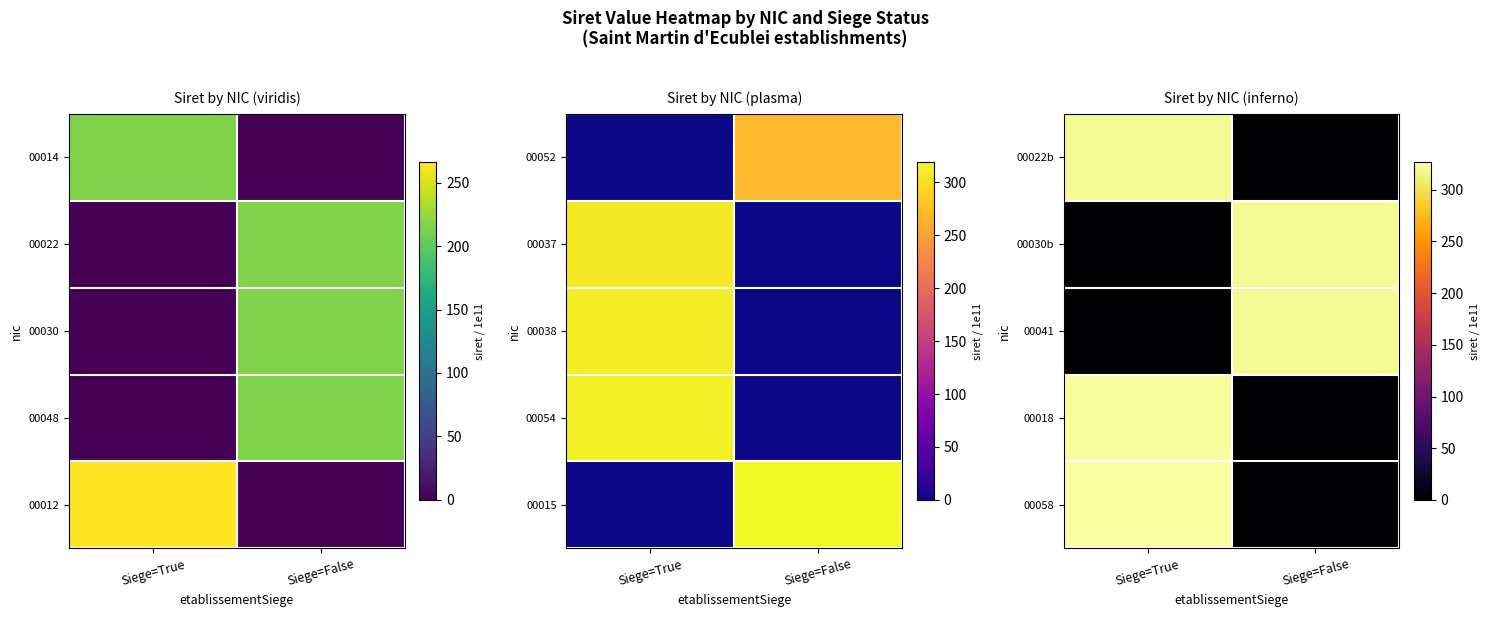

Rank the series by their maximum value, from lowest to highest.

00022b, 00030b, 00041, 00018, 00058